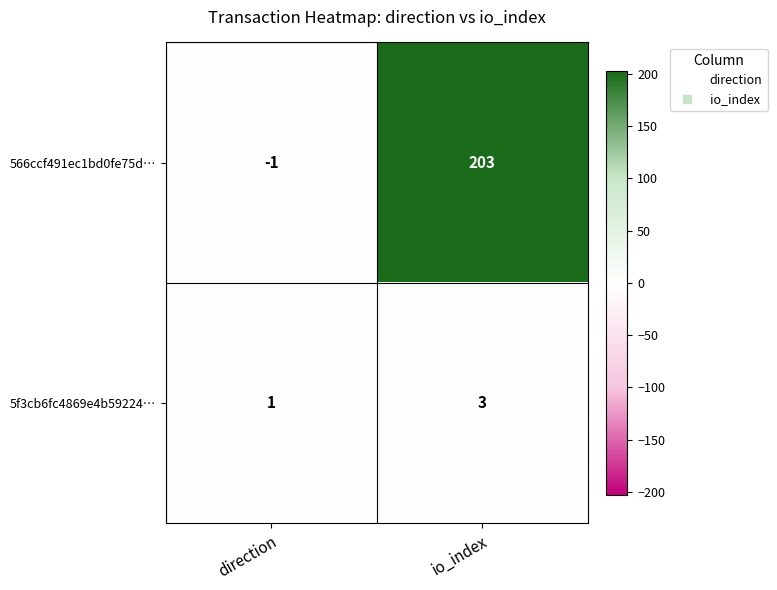

True or false: 5f3cb6fc4869e4b59224… has a value of 1 at direction.

True